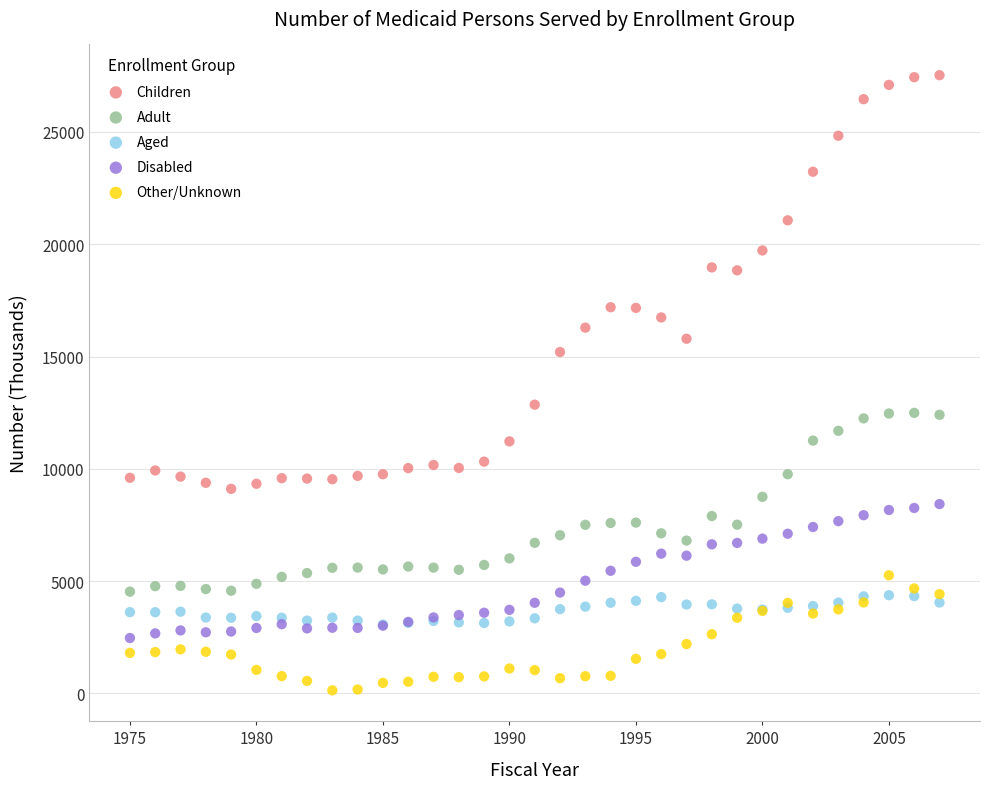

Across all series, what Y value is closest to 13830?

12855